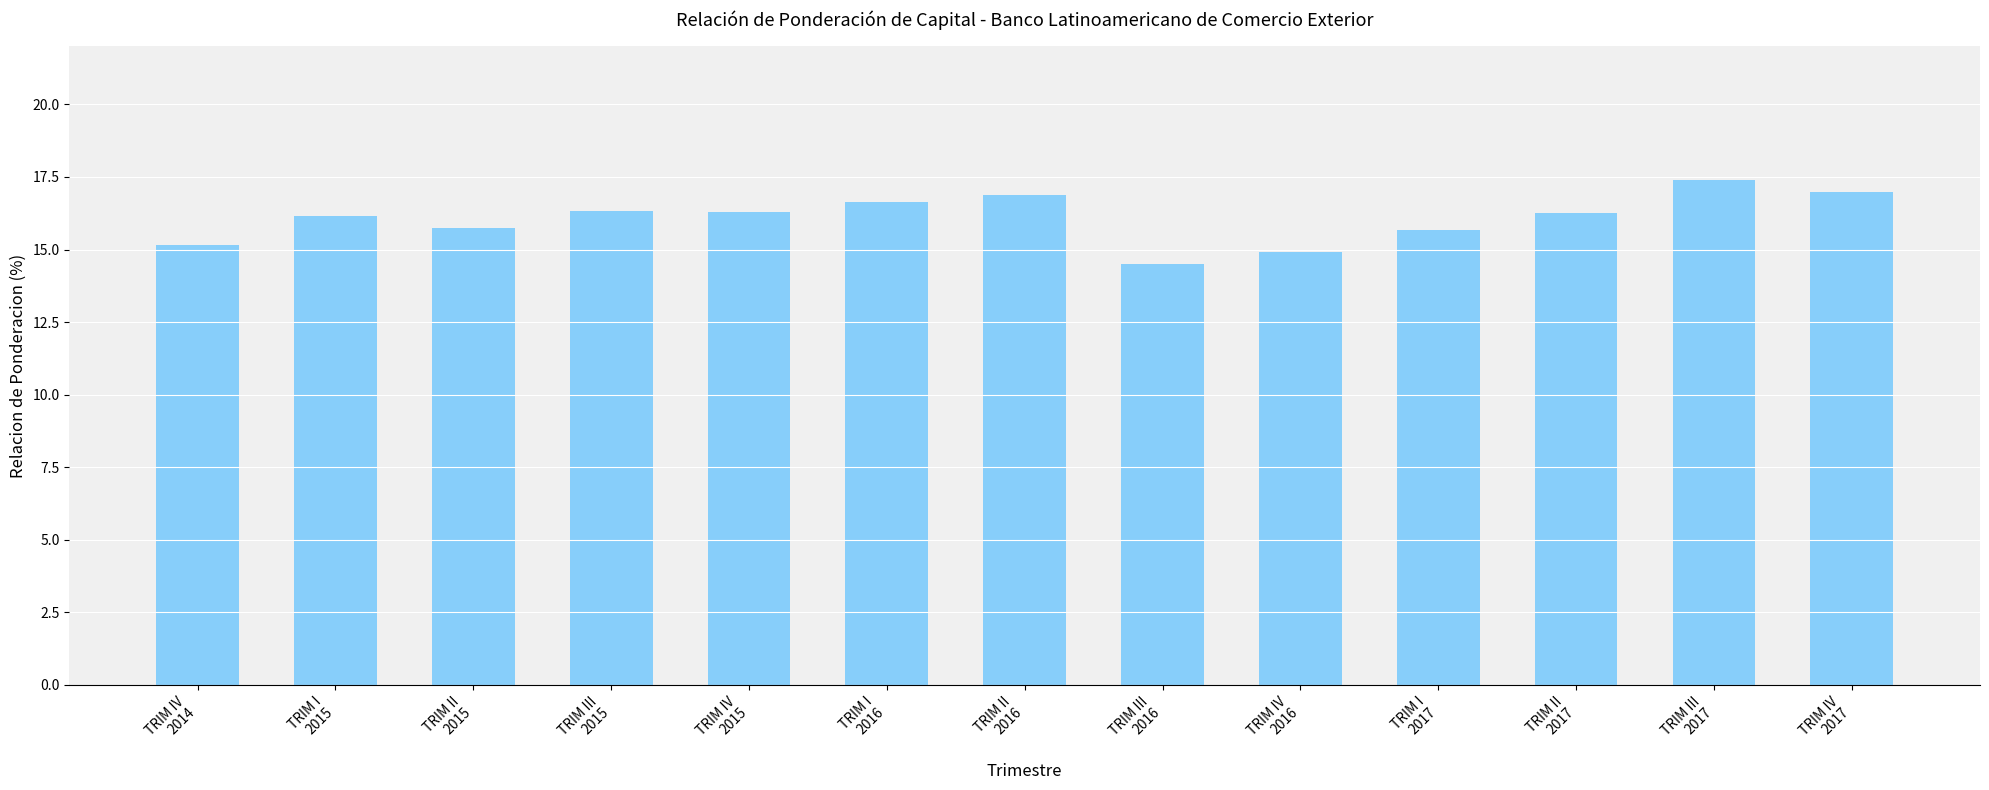

The chart shows a value of 15.8 at TRIM II
2015. True or false?

True